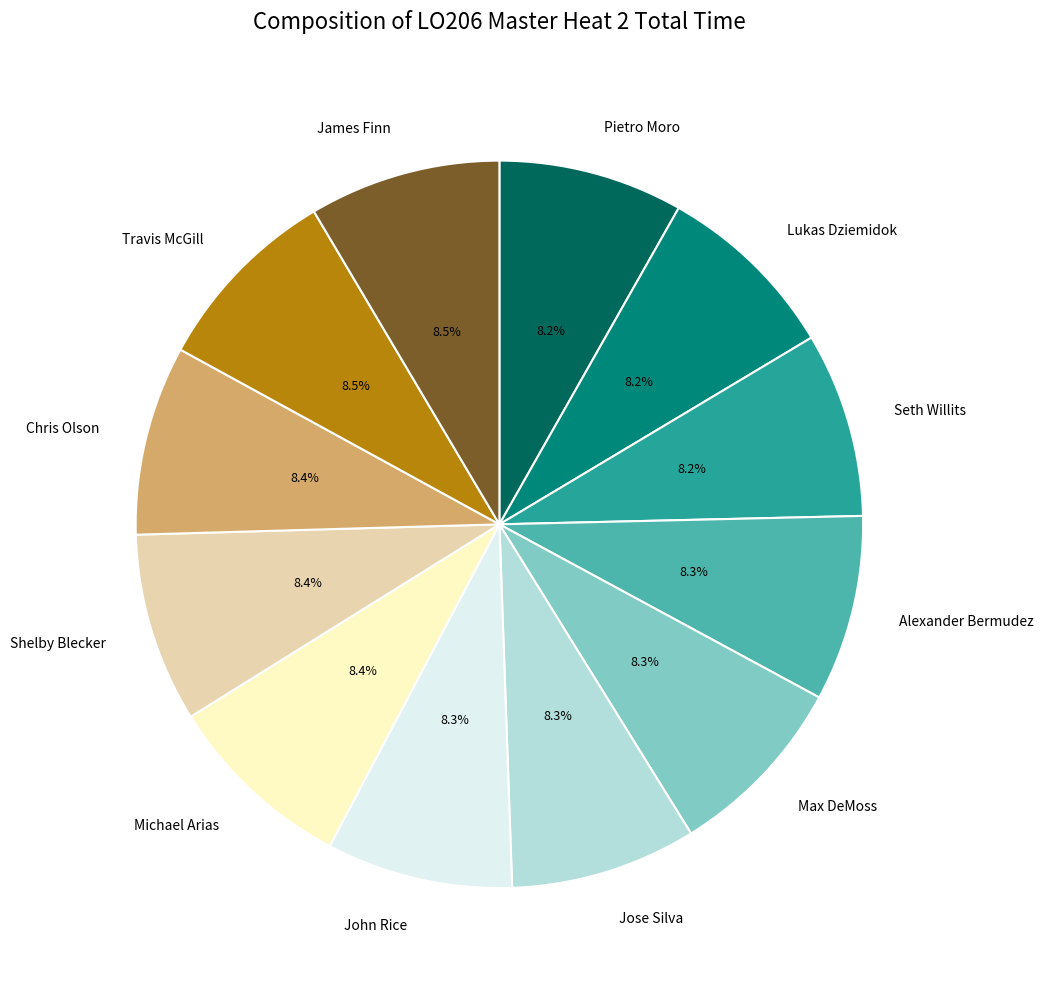

What percentage is NOT represented by Alexander Bermudez?

91.7%